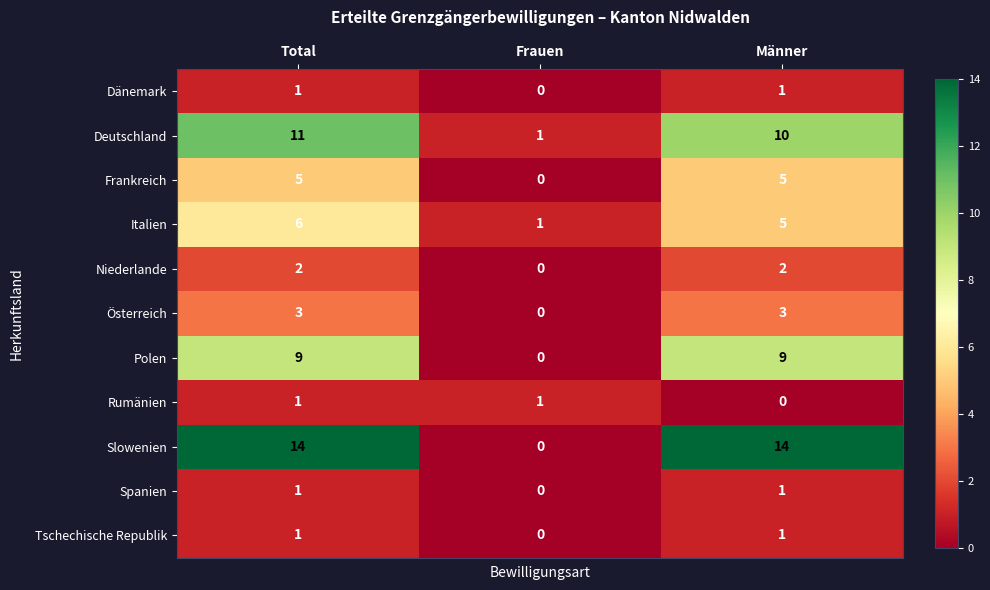

What is the difference between the maximum and minimum values in the Polen series?

9